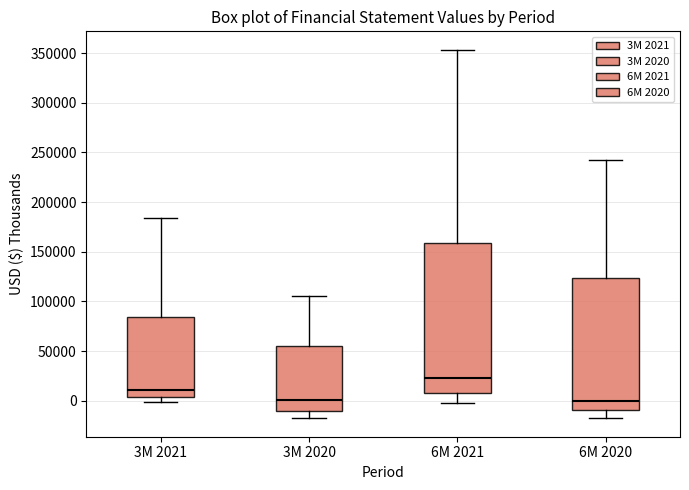

Comparing the boxes themselves (not the whiskers), which one is the tallest?

6M 2021